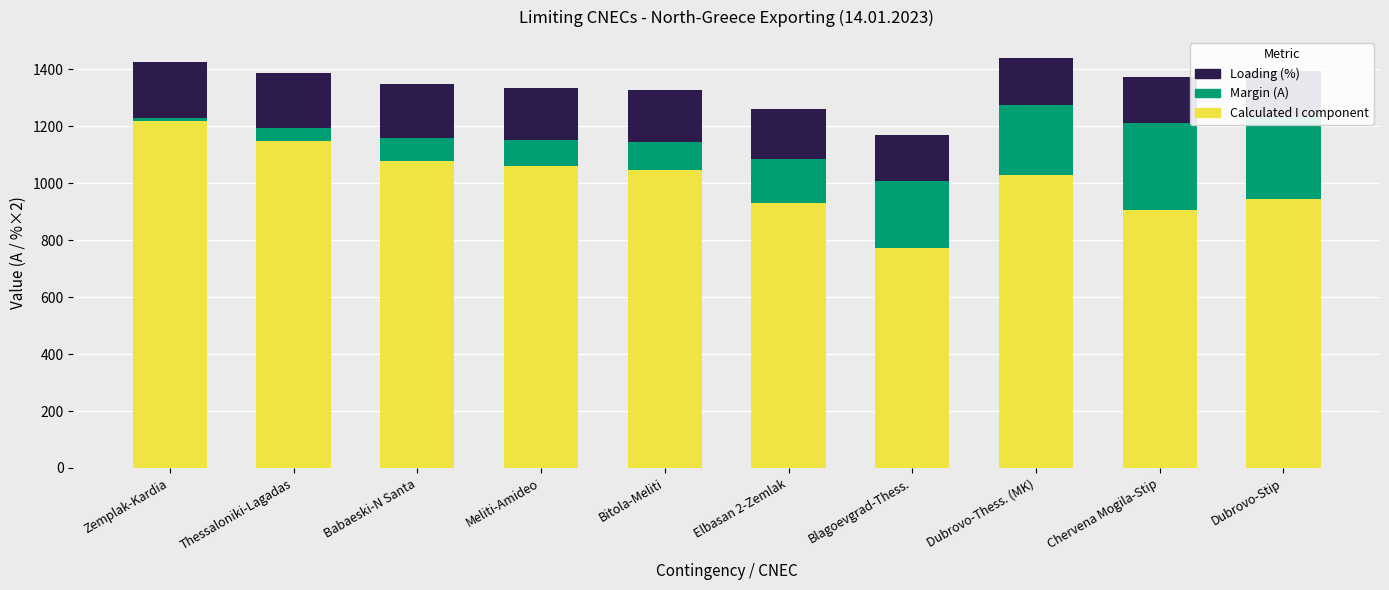

How many bars are there in total?

10